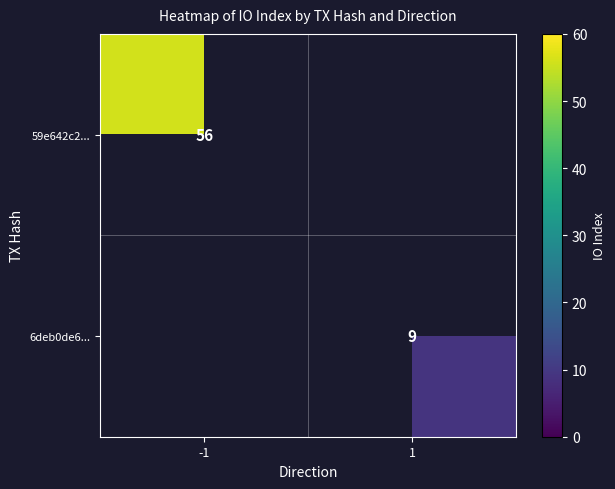

The value of 59e642c2... at -1 is 18. True or false?

False